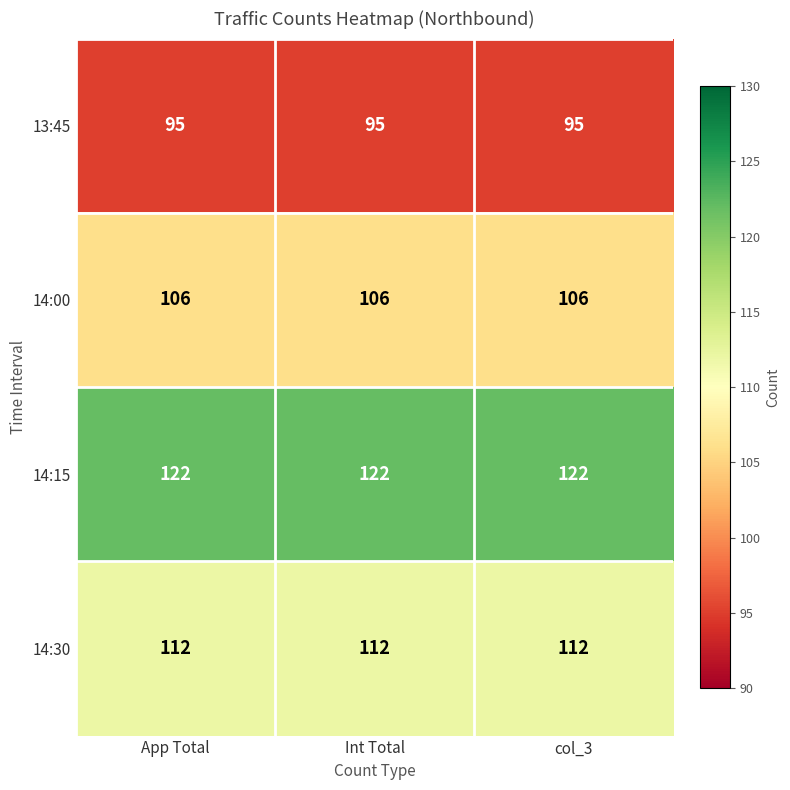

The 14:15 series shows 122 at Int Total. True or false?

True